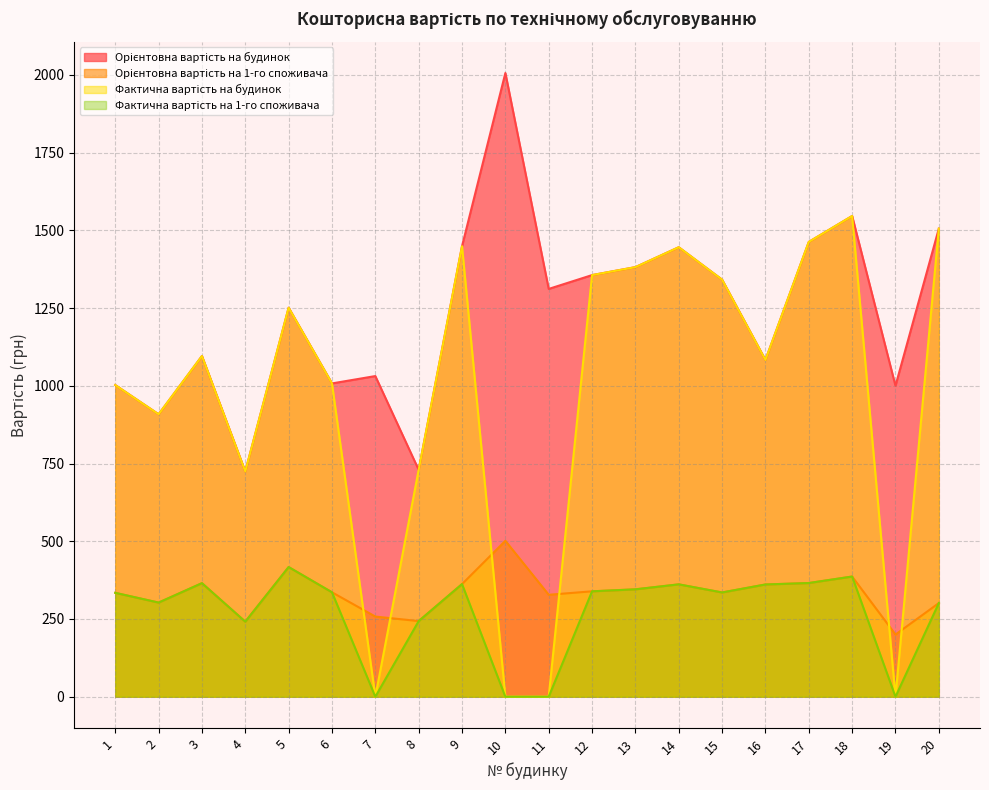

In Фактична вартість на будинок, how many points are higher than both neighbors (excluding endpoints)?

5